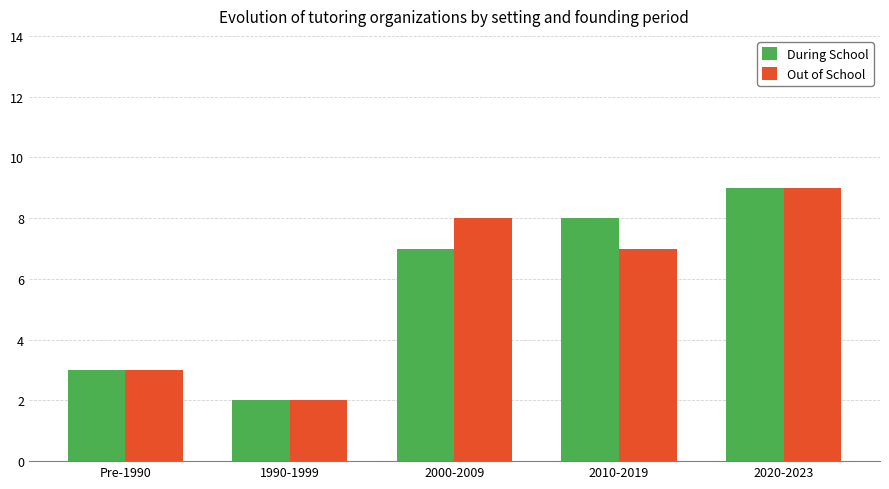

Does the chart contain any negative values?

No